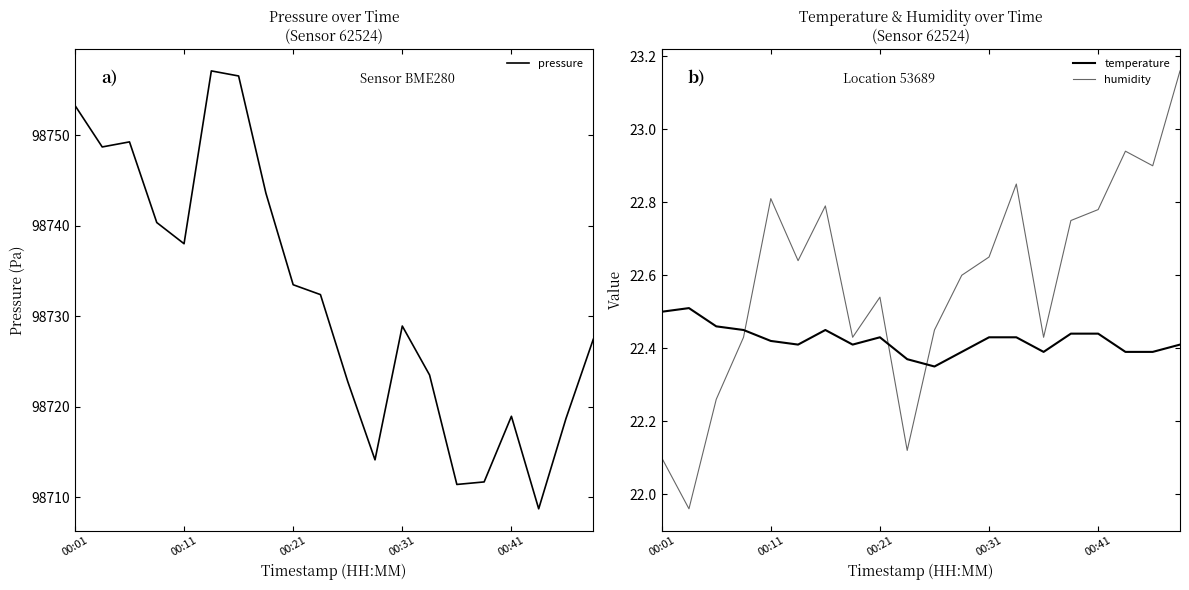

True or false: pressure and temperature intersect in this chart.

False